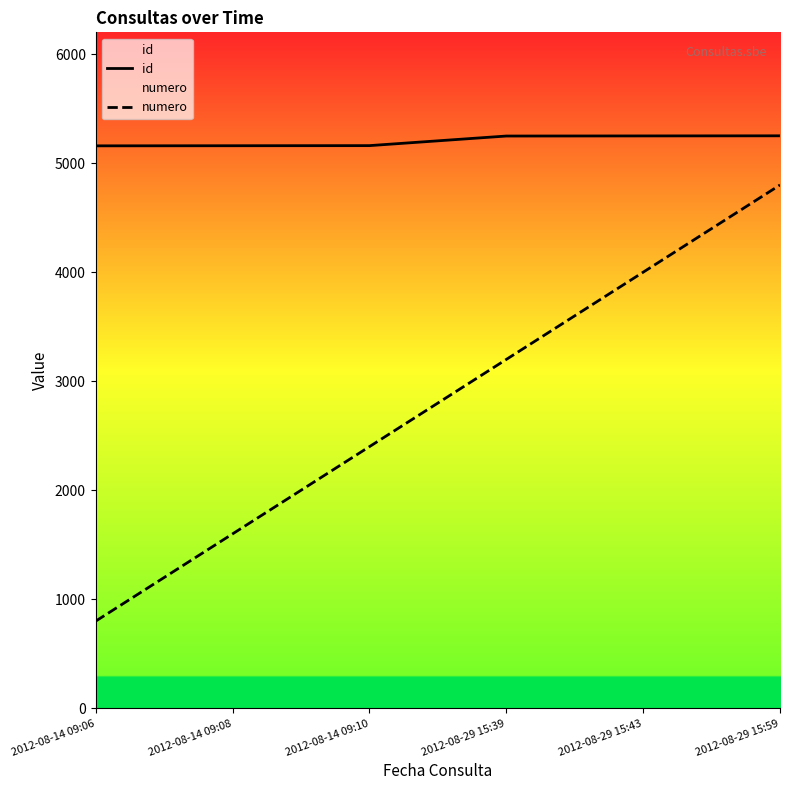

What are all the series names shown in the legend?

id, numero